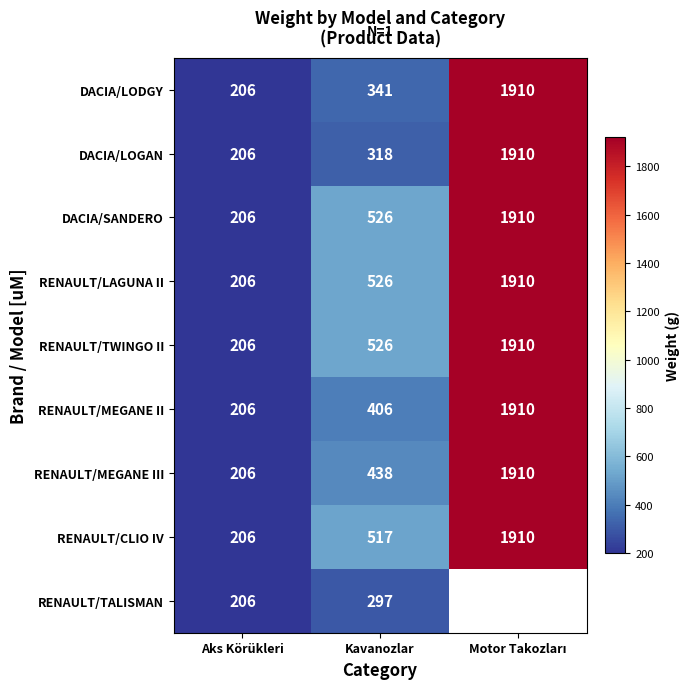

Which label corresponds to the smallest value in the chart?

Aks Körükleri